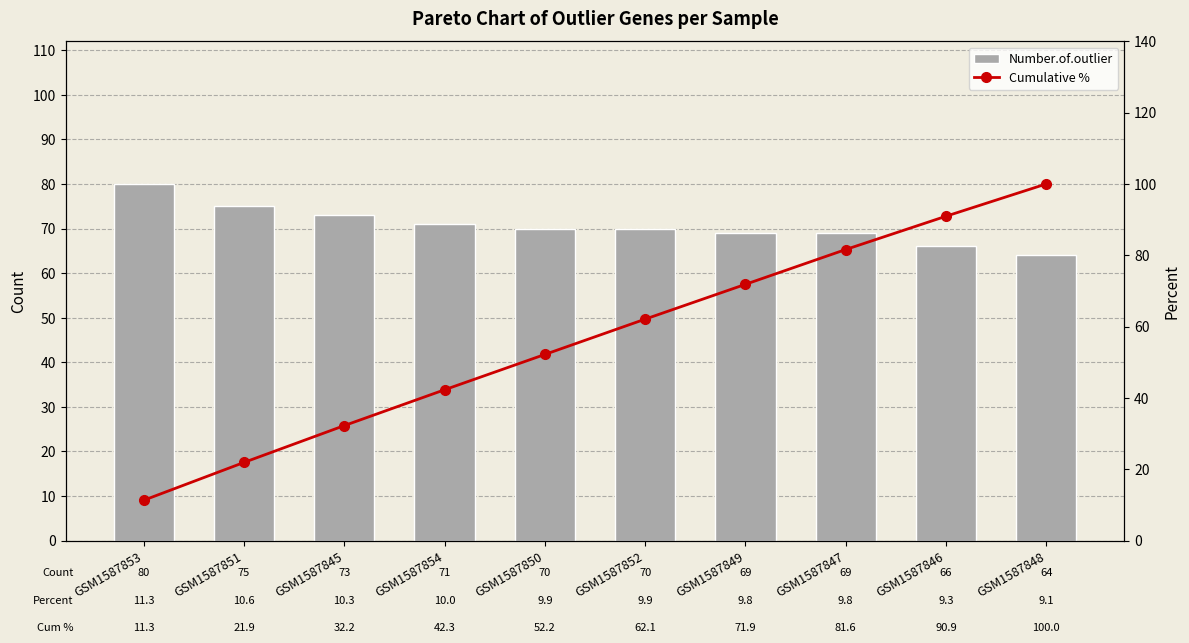

What is the difference between the second highest and second lowest values in the Number.of.outlier series?

9.0